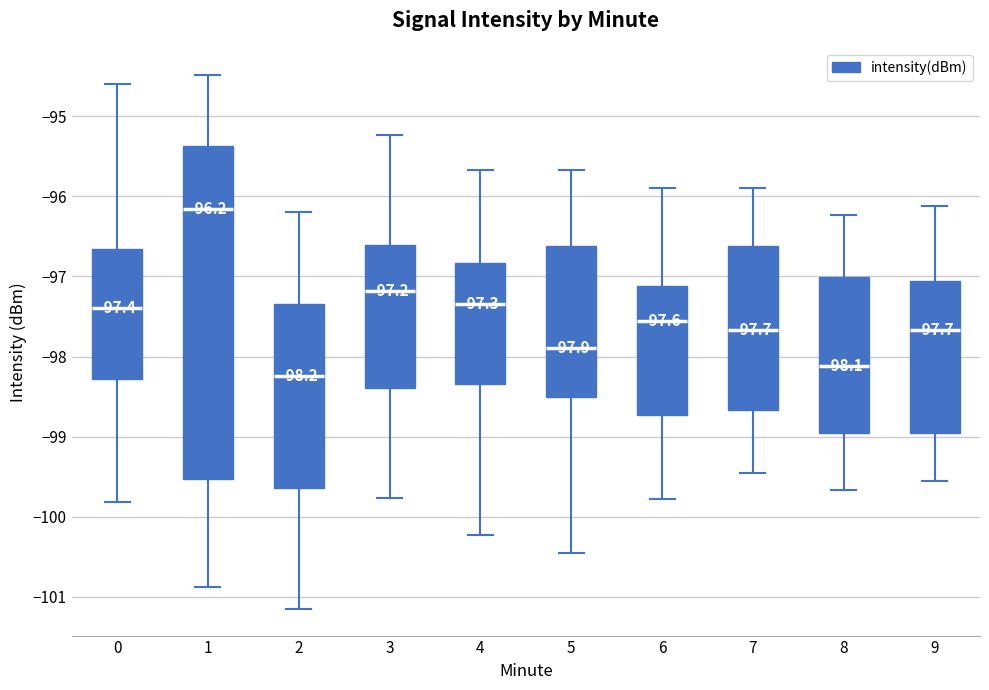

Which box is the tallest, from its lower edge to its upper edge?

1